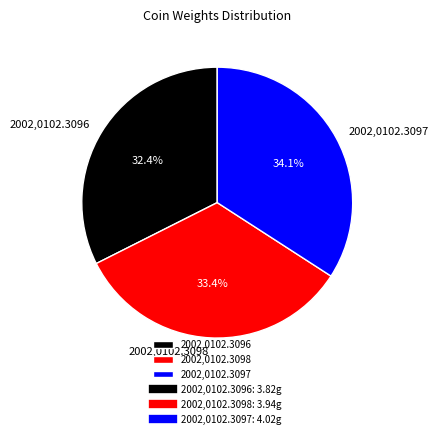

Which category has the smallest portion of the pie?

2002,0102.3096